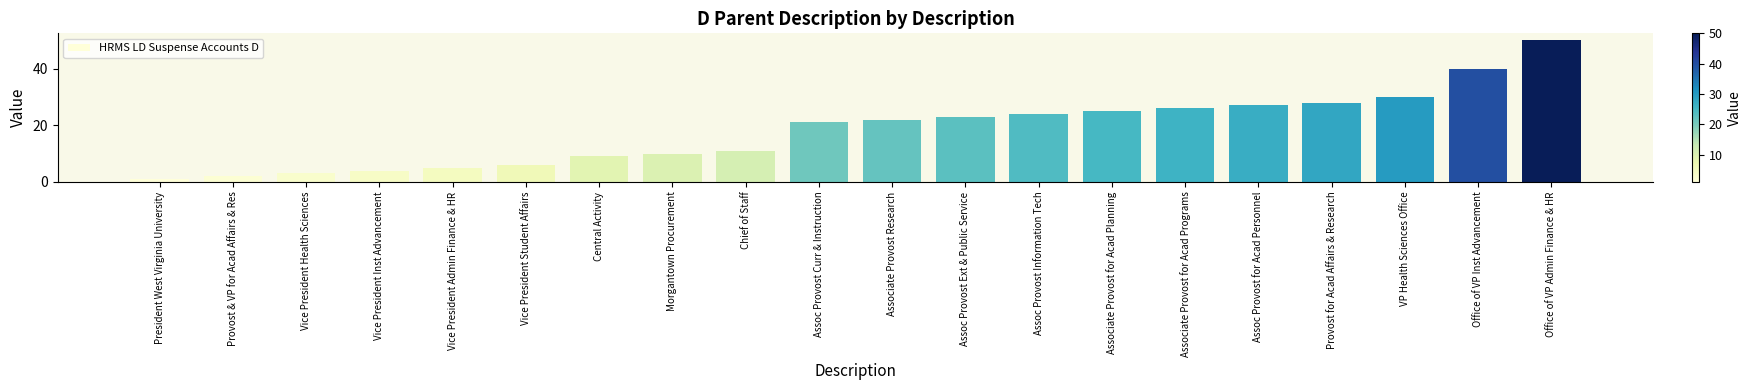

How many bars are there in total?

20